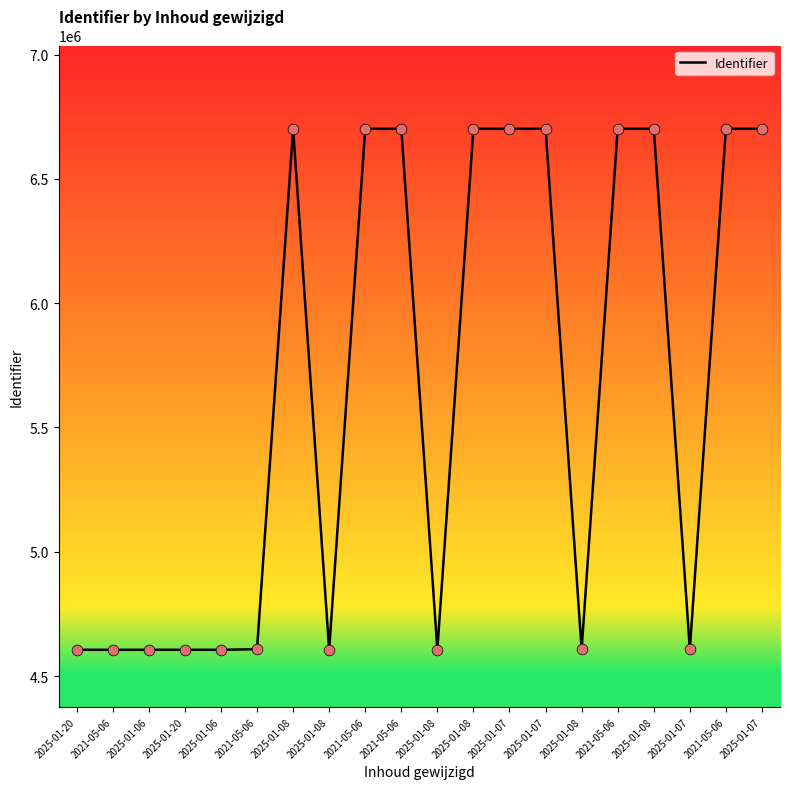

Approximately how many times larger is the value at 2025-01-20 compared to 2025-01-06?

1.0